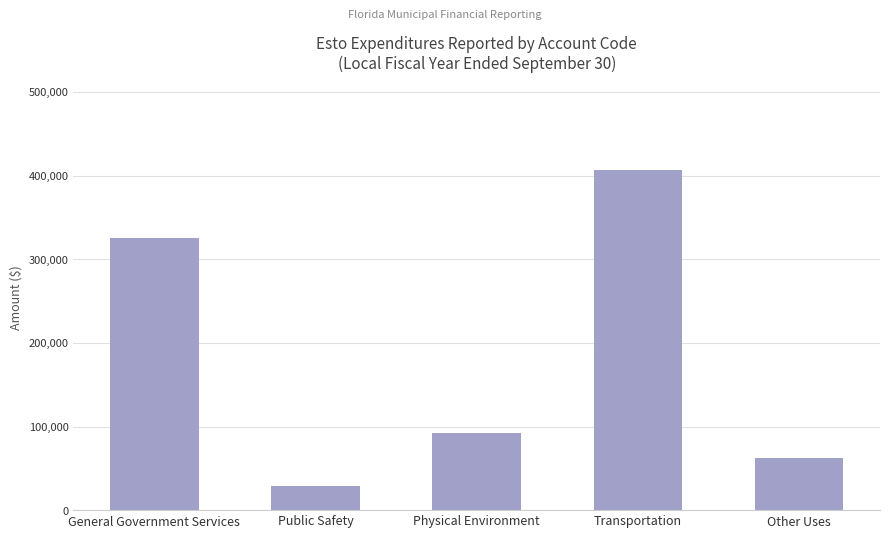

Which has a higher value, Other Uses or Transportation?

Transportation